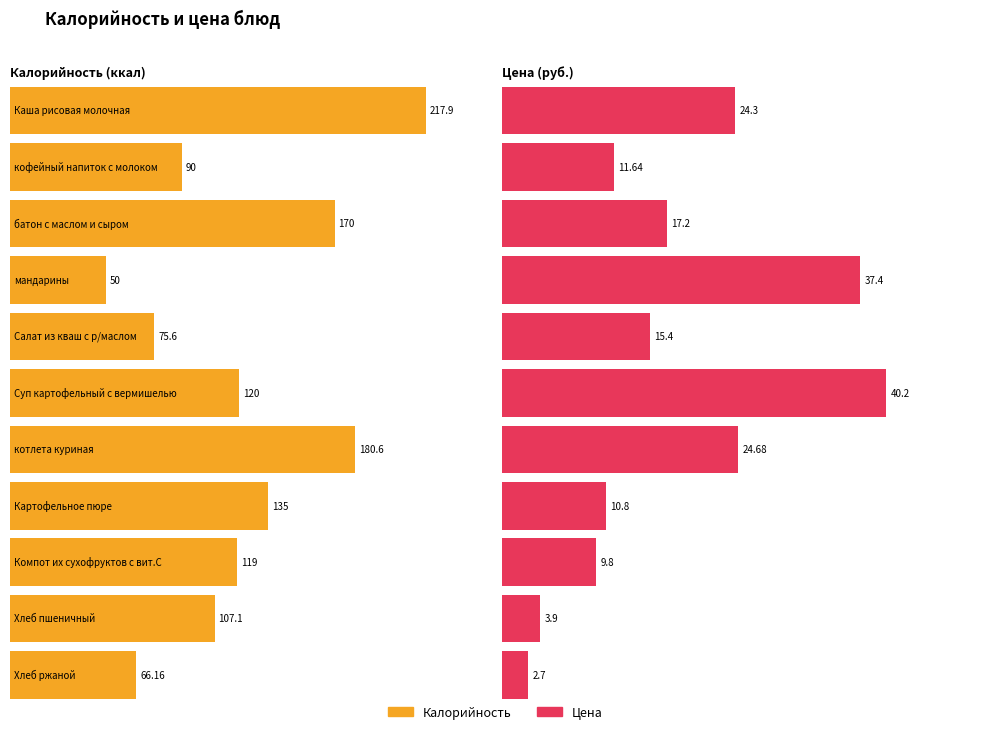

At which category does the chart reach its minimum across all series?

Хлеб ржаной